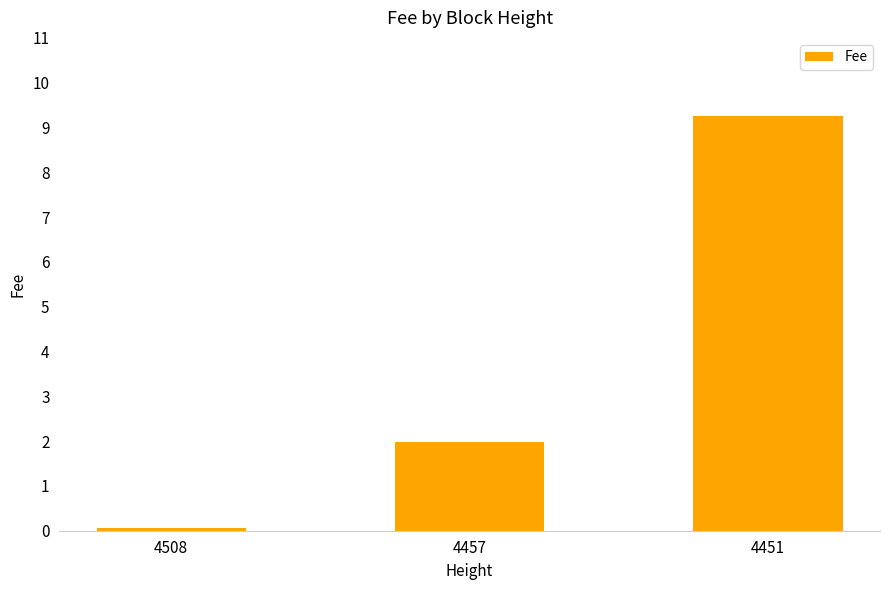

How many bars are there in total?

3